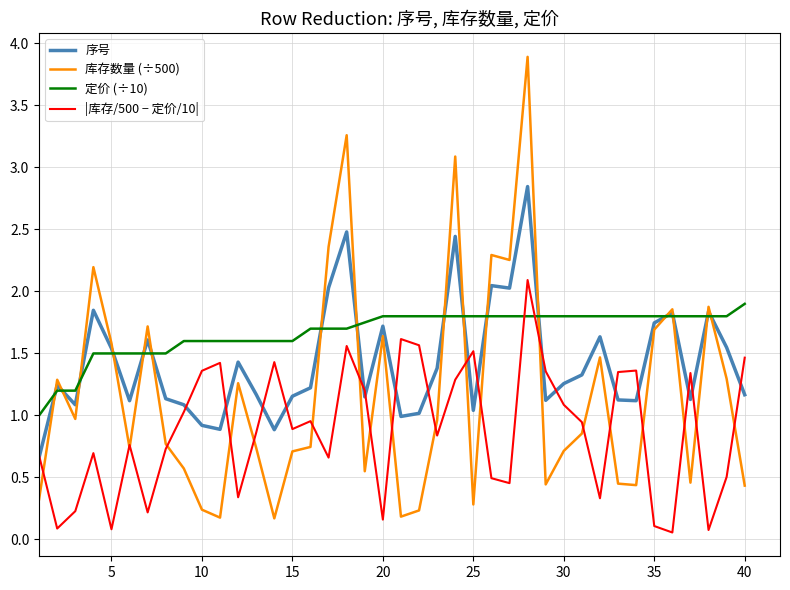

Rank the series by their maximum value, from highest to lowest.

库存数量 (÷500), 序号, |库存/500 − 定价/10|, 定价 (÷10)